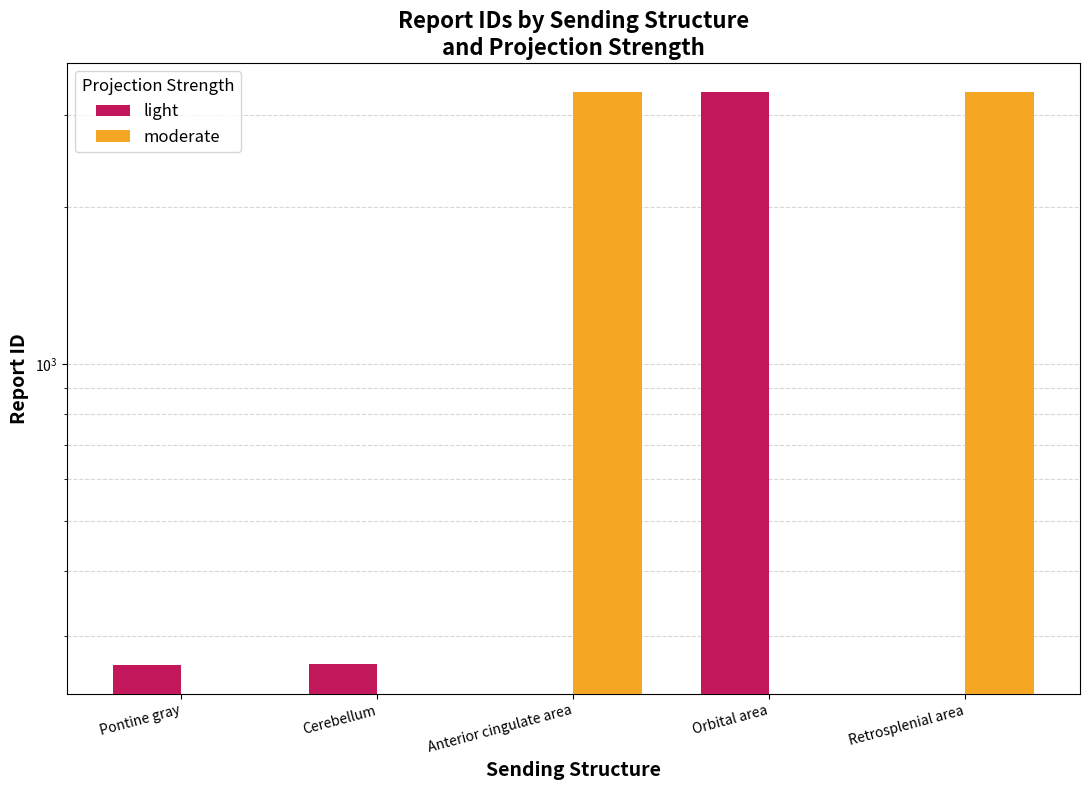

What is the total value across all series at Pontine gray?

264